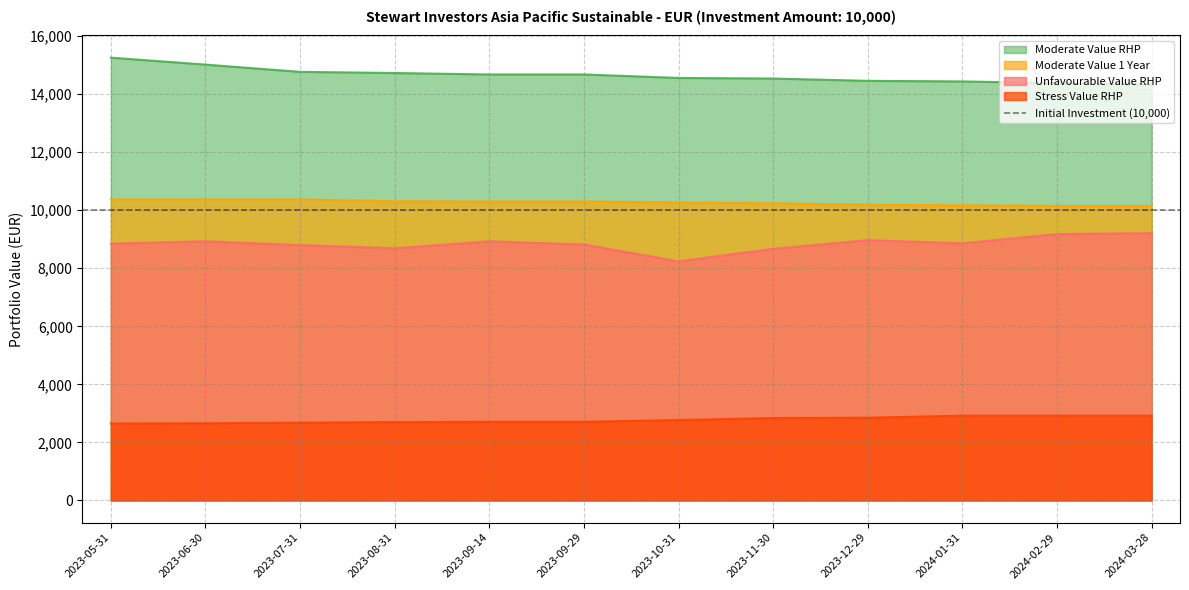

Which series has the largest total across all categories?

Moderate Value RHP